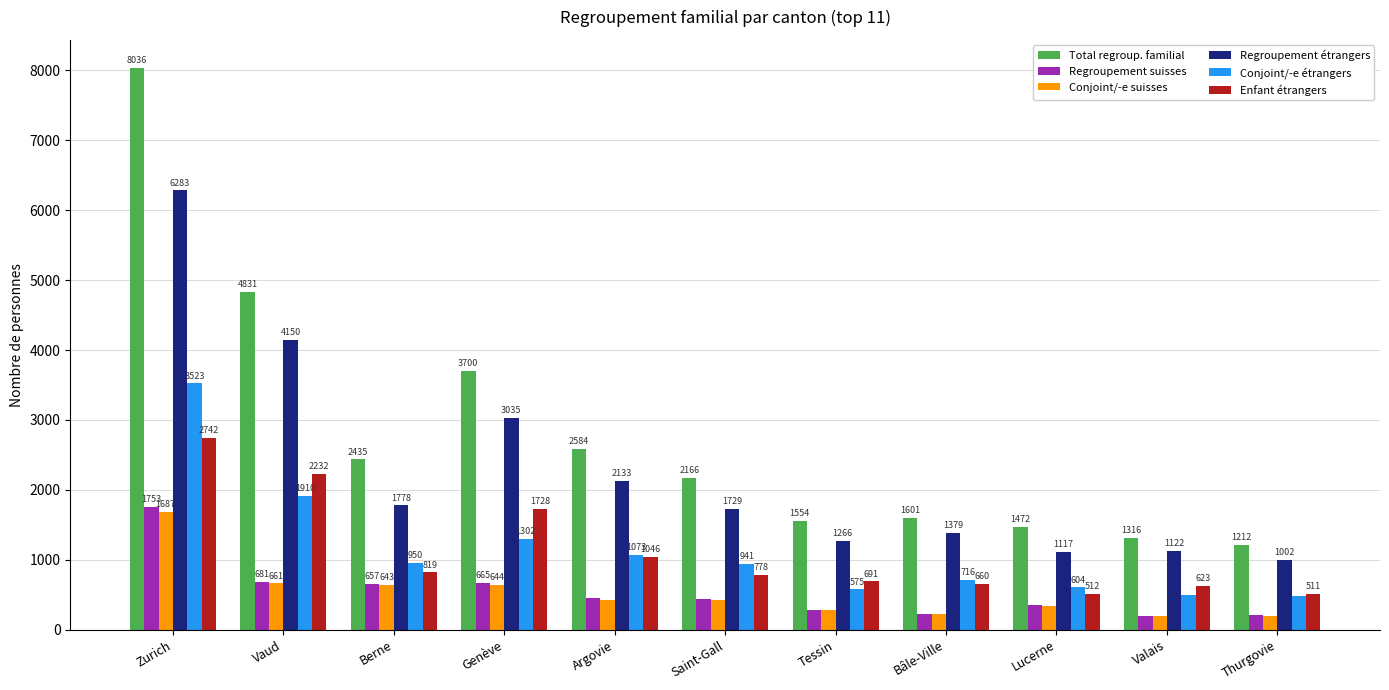

Is it true that Enfant étrangers equals 1728 at Genève?

True